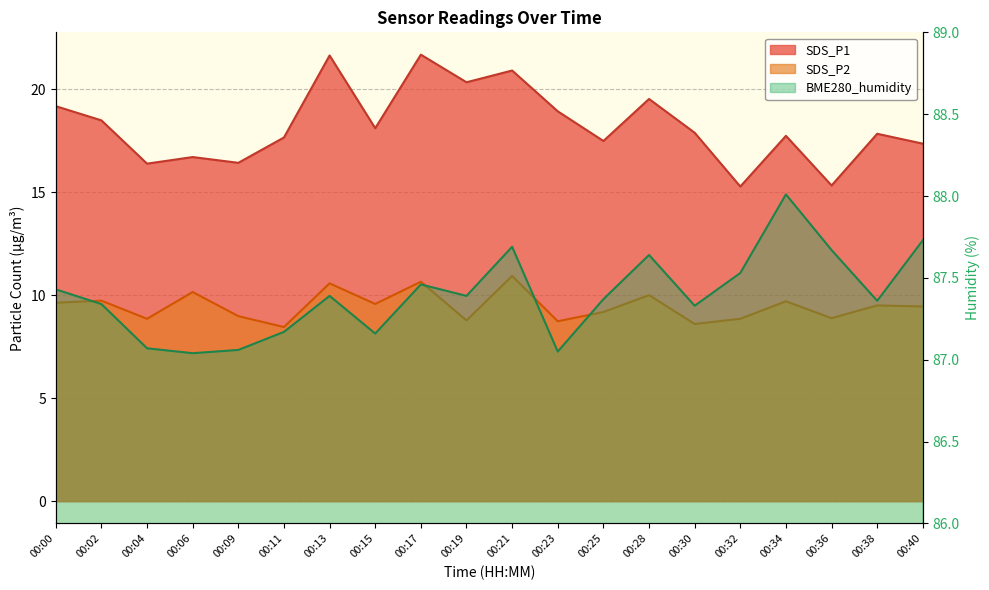

Does the chart display data point markers on the line(s)?

No